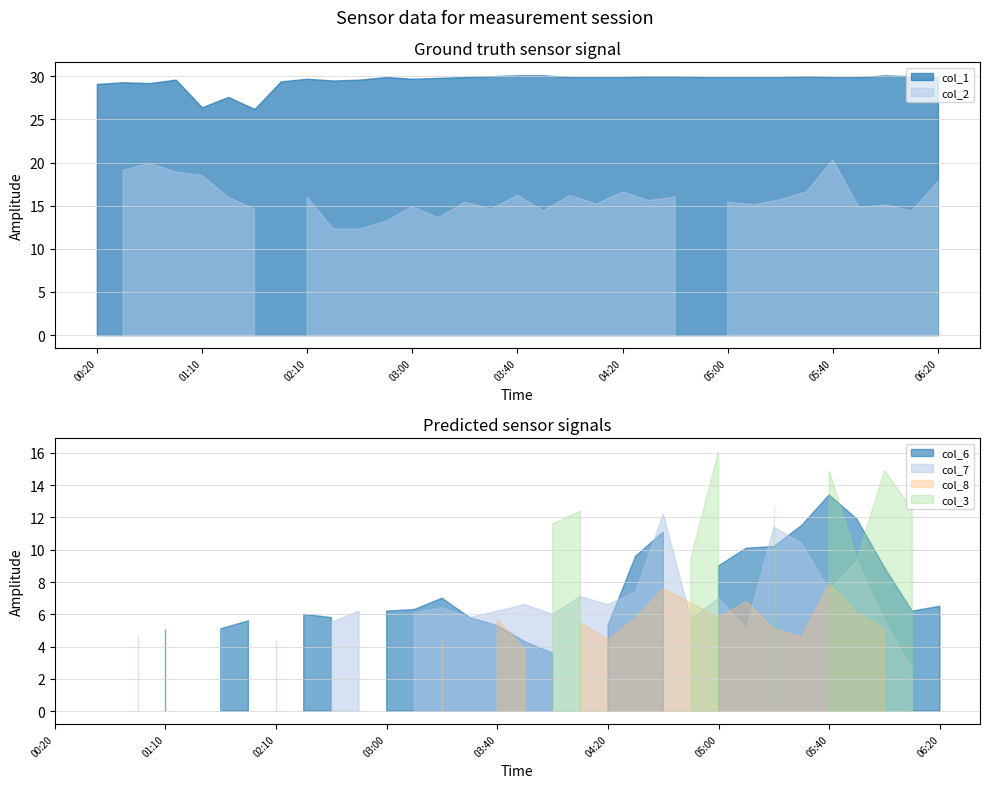

Read the col_1 value at 2008/11/09 06:20.

29.9